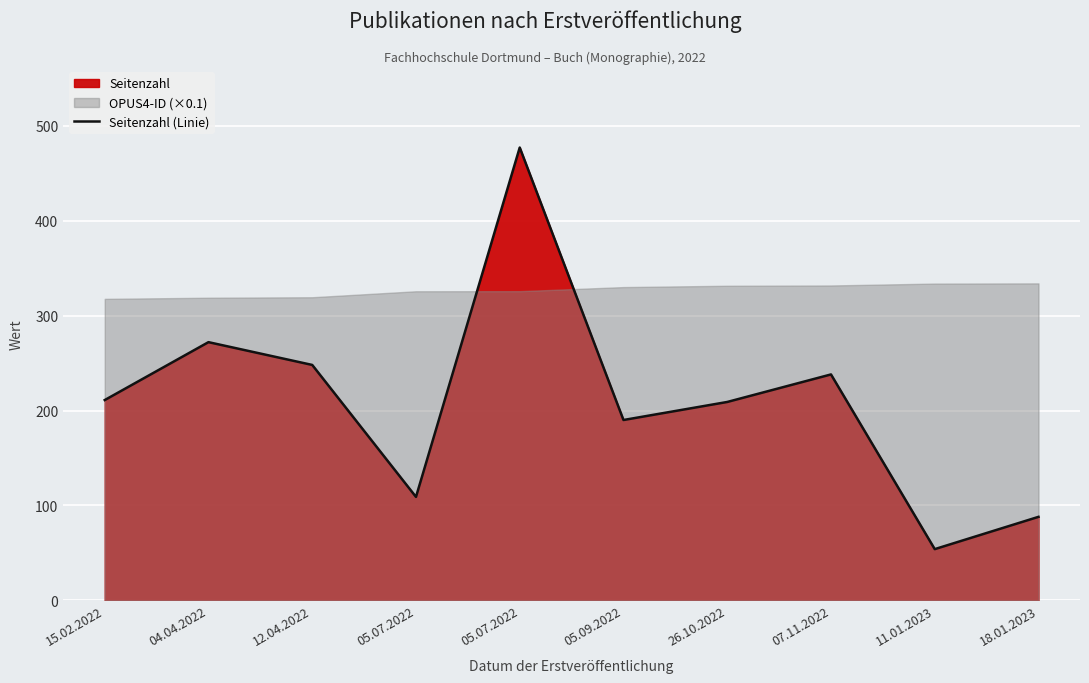

At which category does the data reach its first local peak?

04.04.2022